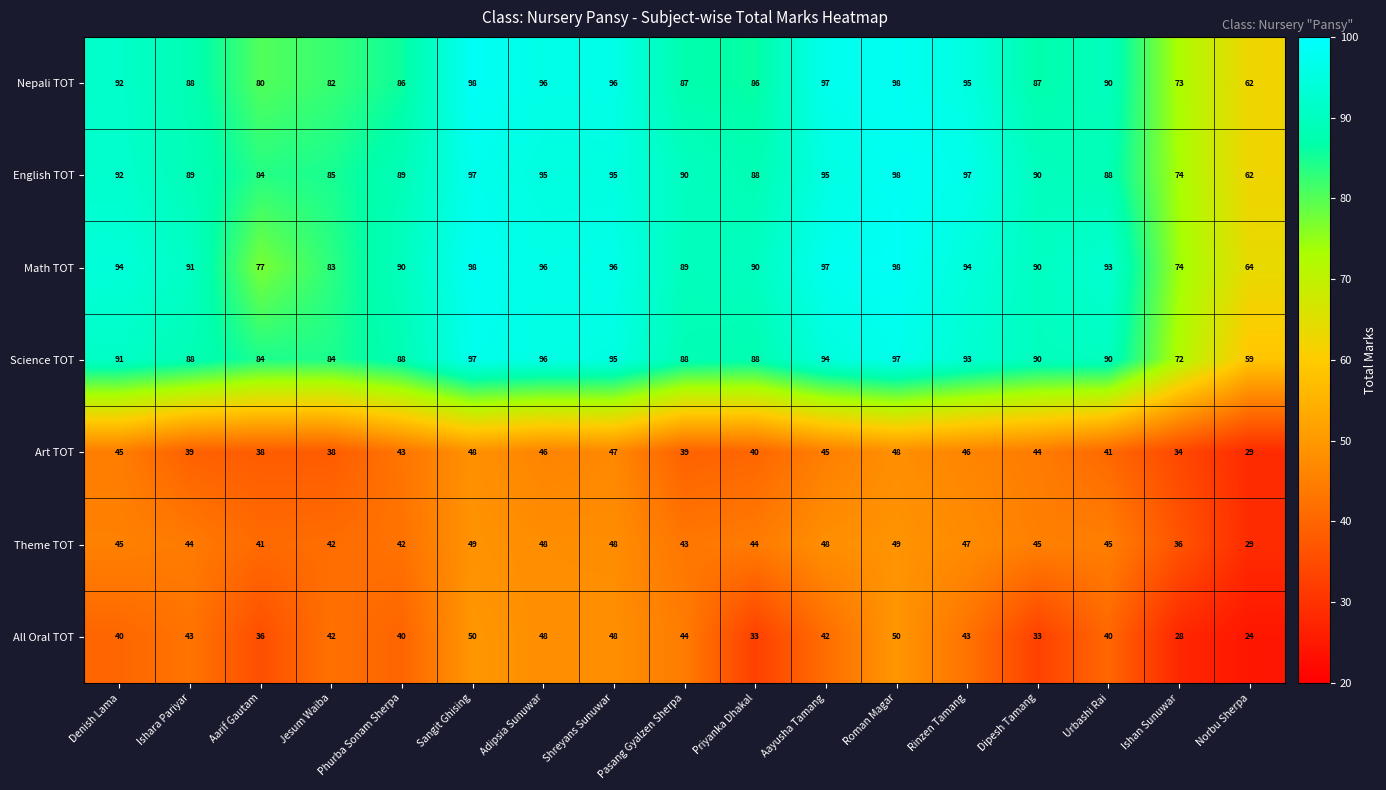

Which series has the widest spread of values?

Science TOT